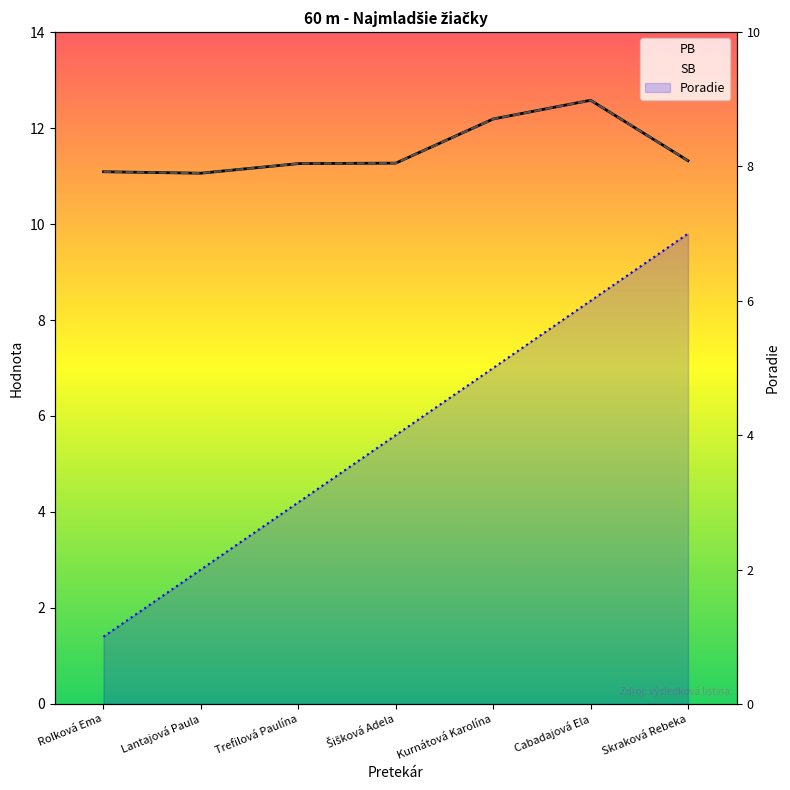

Rank the series by their maximum value, from lowest to highest.

Poradie, PB, SB